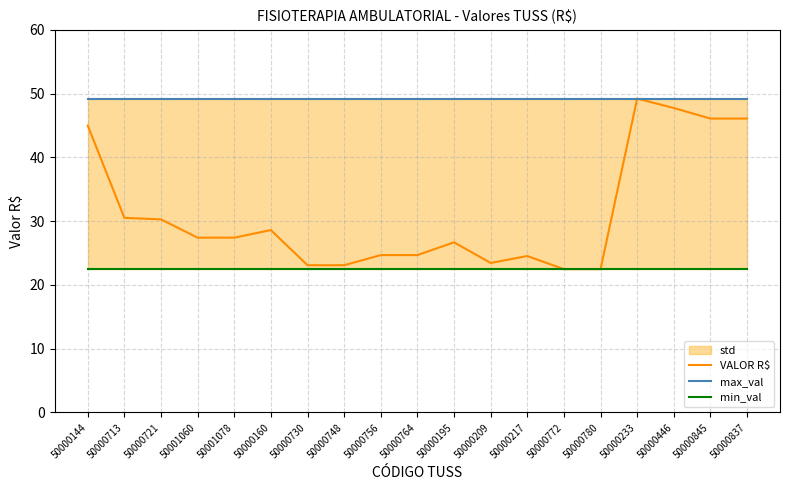

What is the sum of all VALOR R$ values?

593.6